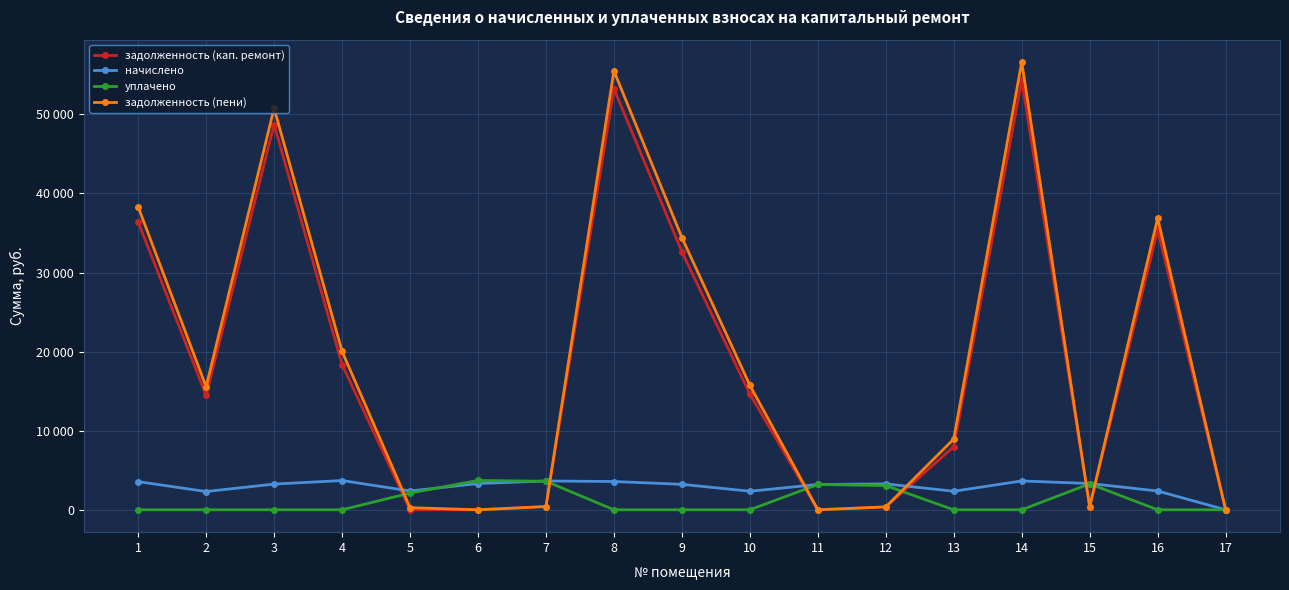

What is the difference between the second highest and second lowest values in the задолженность (пени) series?

55492.3